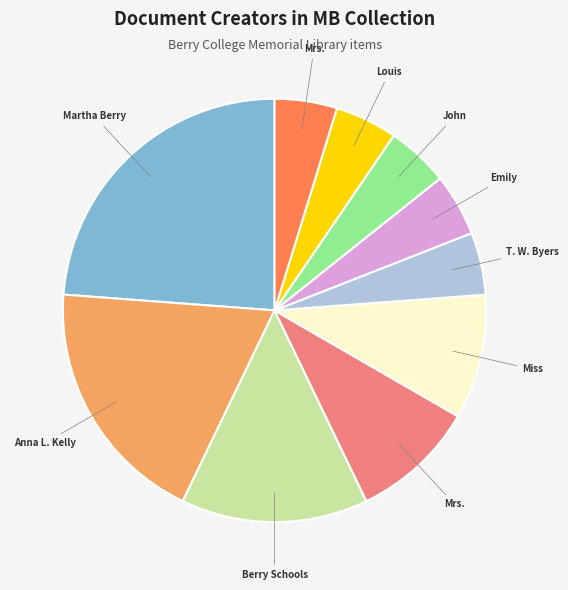

Is there a majority slice in this chart?

No